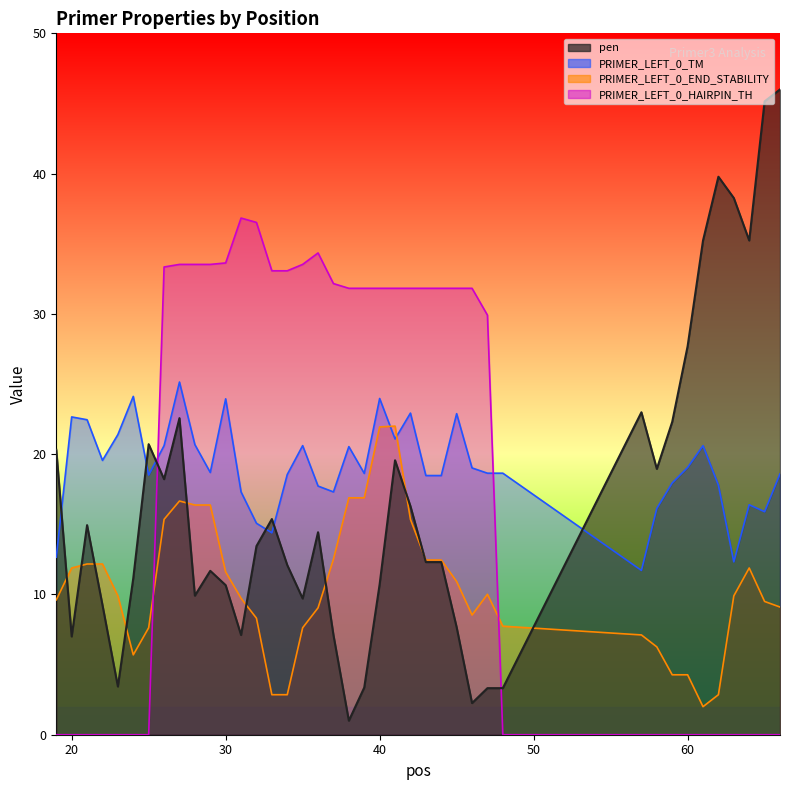

How many lines are shown in the chart?

4